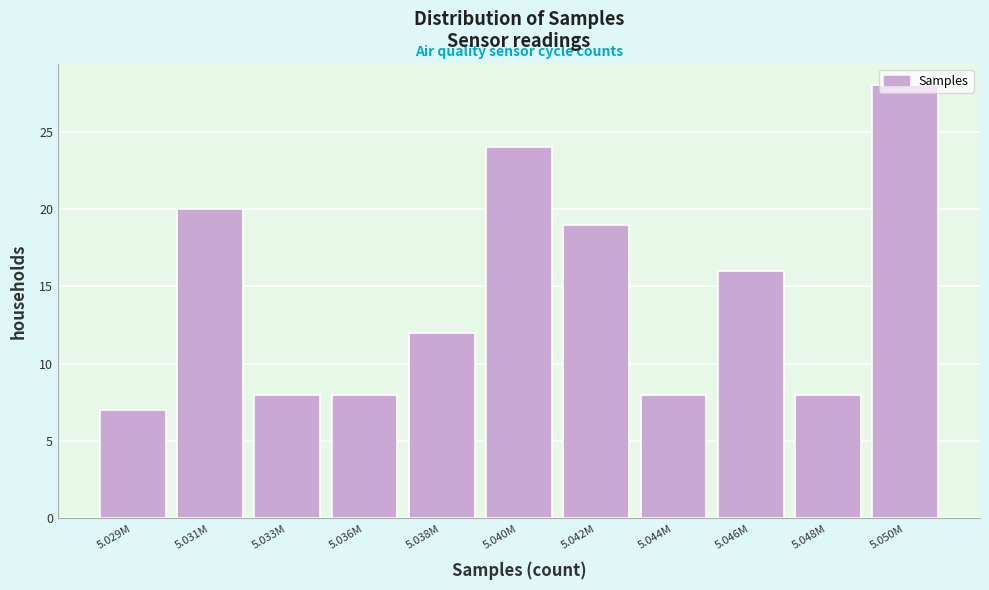

What is the change in value from 5.042M to 5.046M?

-3